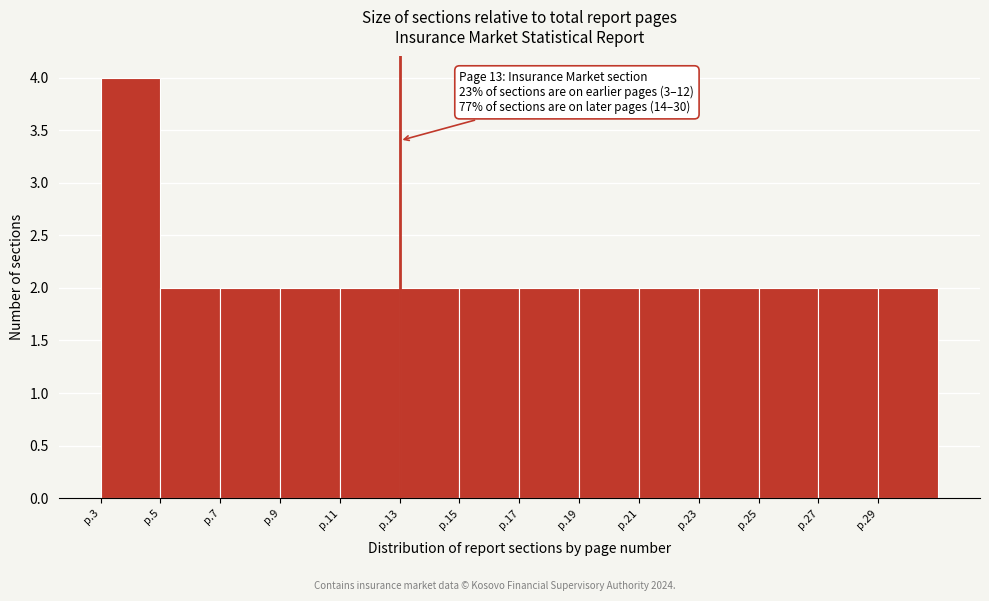

Reading left to right, list all the values displayed in this chart.

4	2	2	2	2	2	2	2	2	2	2	2	2	2